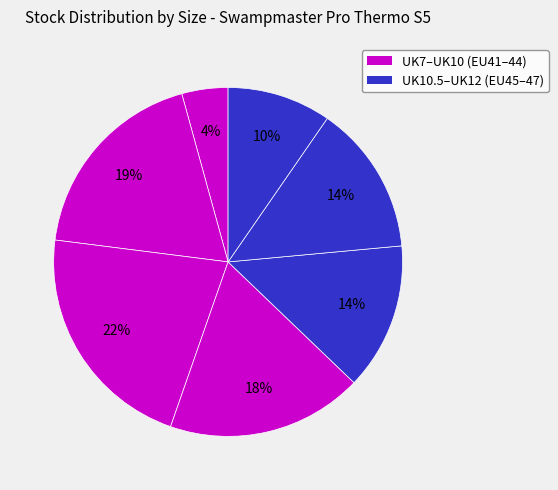

How many slices are in this pie chart?

7